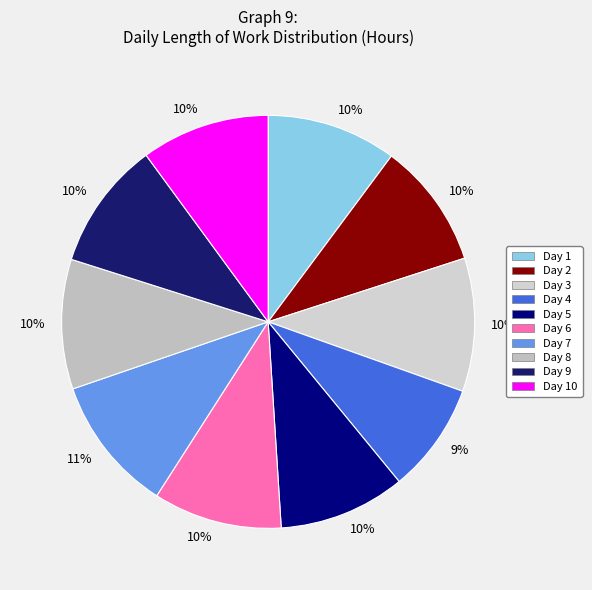

Count the number of slices in the pie.

10